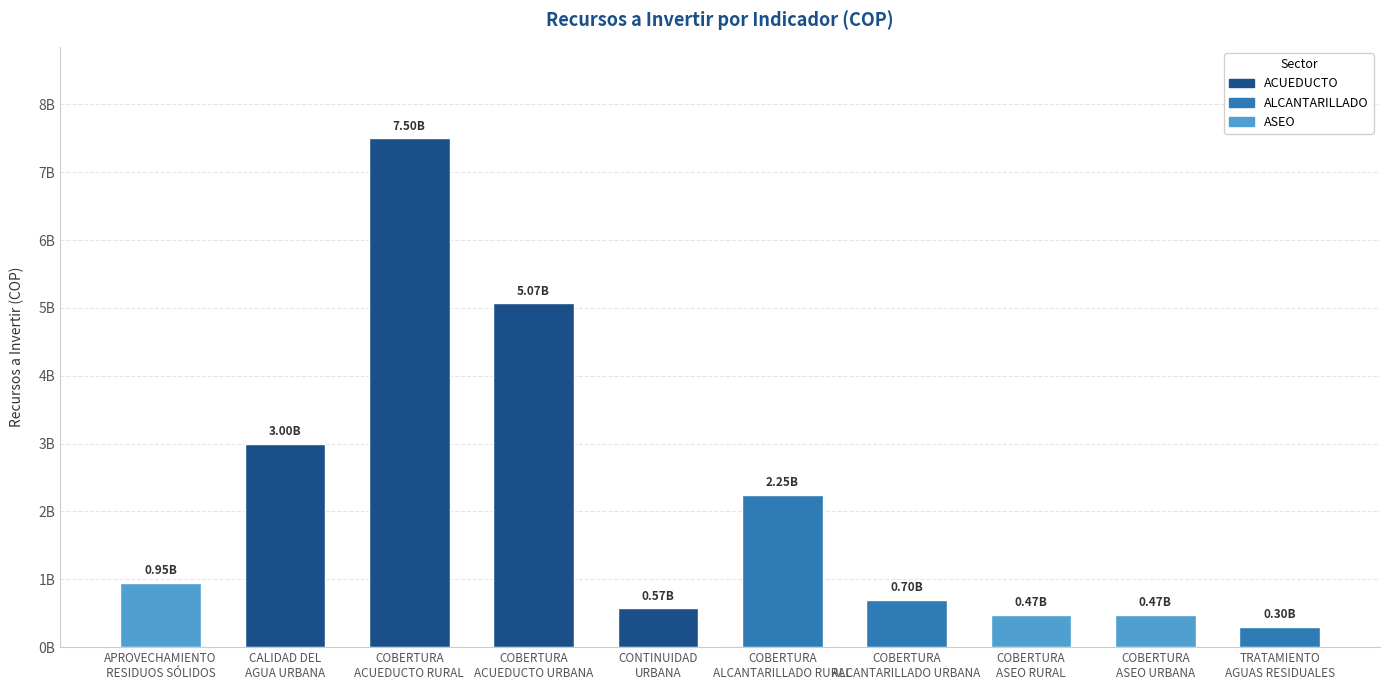

The value at CONTINUIDAD
URBANA is 570000000. True or false?

True